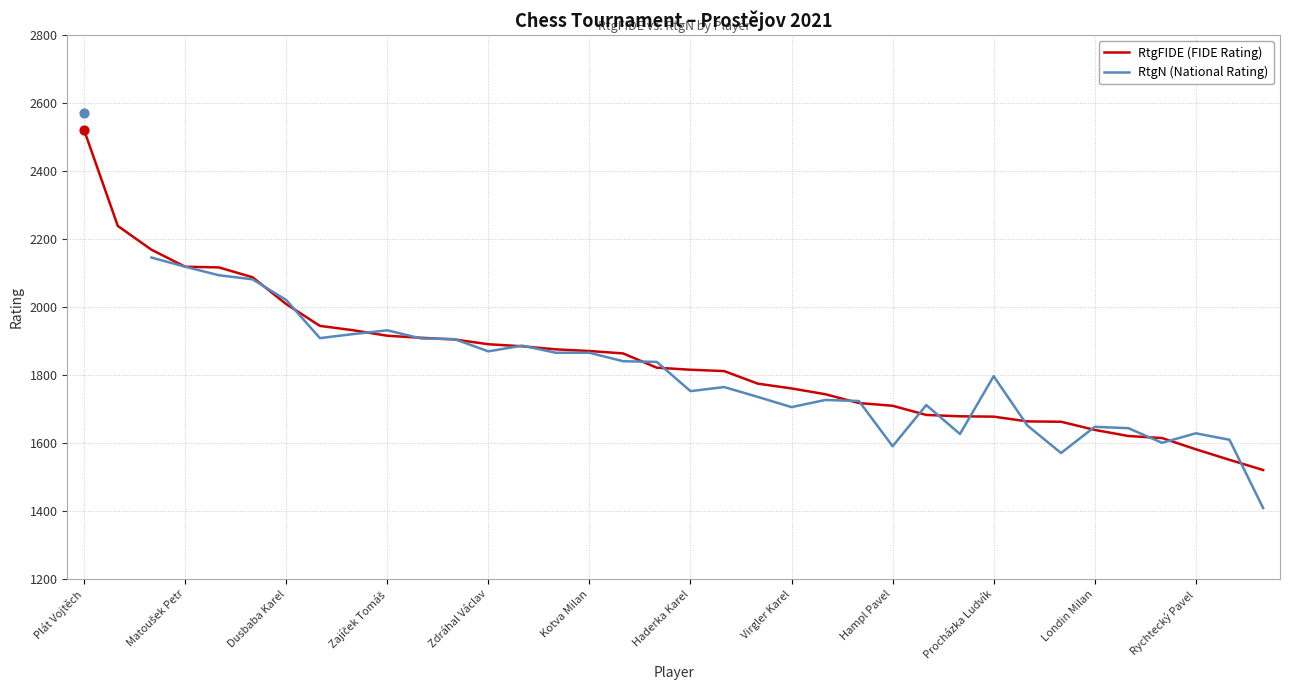

Which series has the largest total across all categories?

RtgFIDE (FIDE Rating)